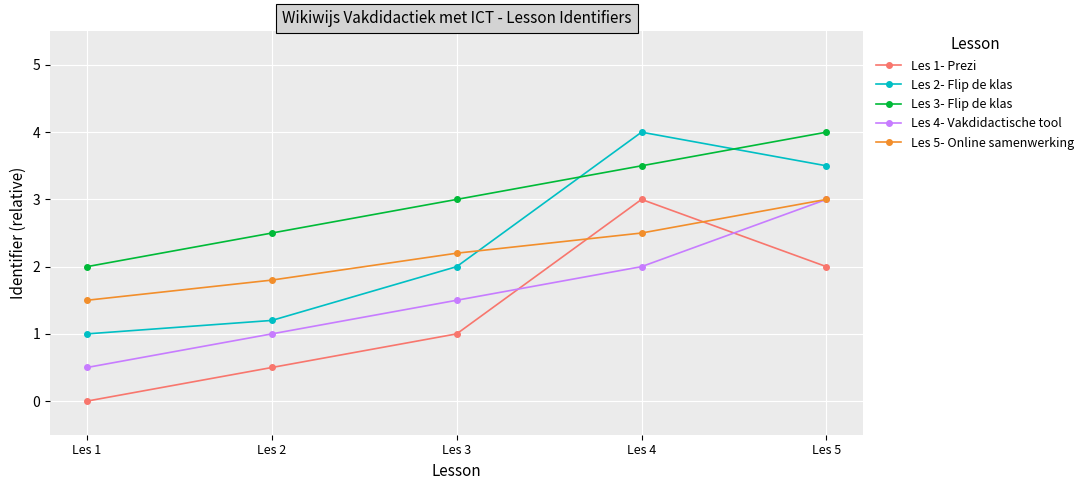

What is the greatest value displayed?

4.0